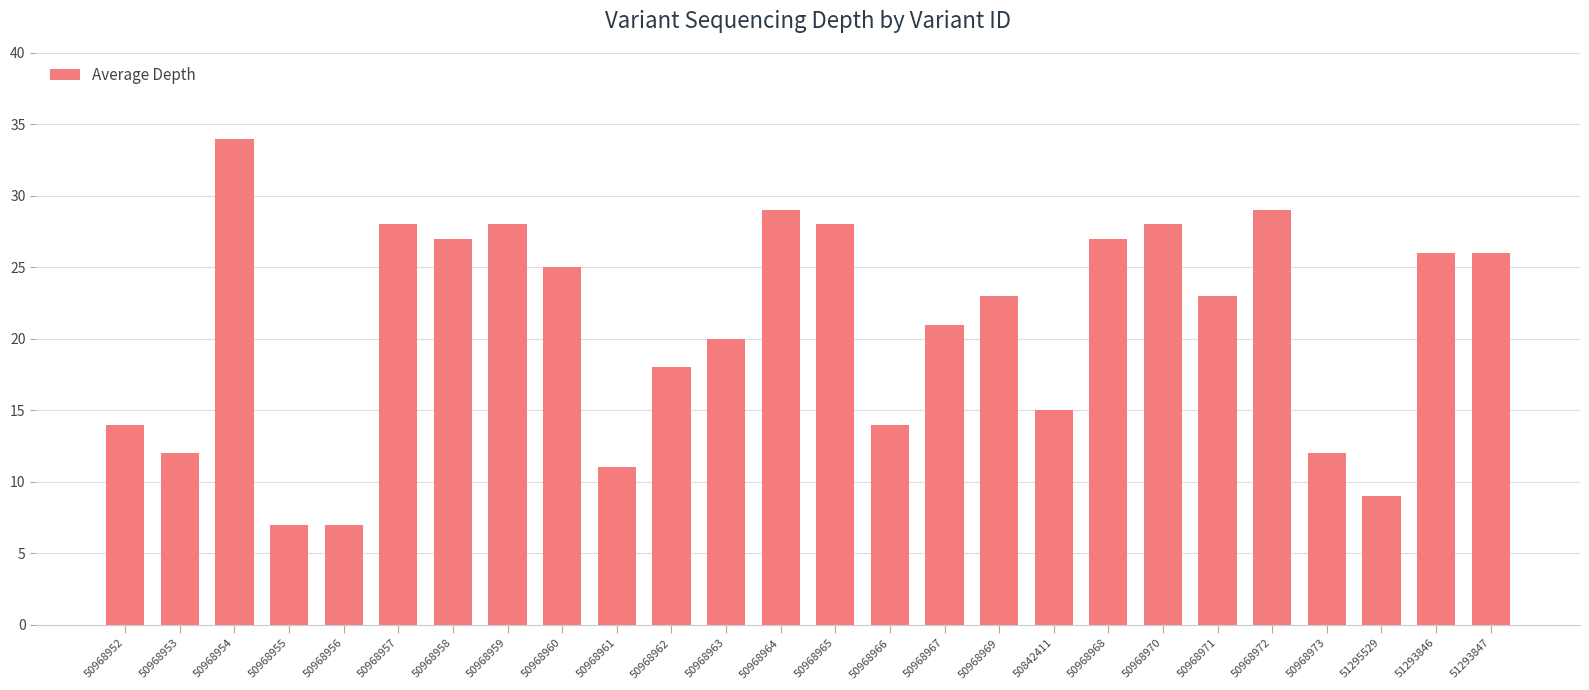

Which category has the highest value across all series?

50968954